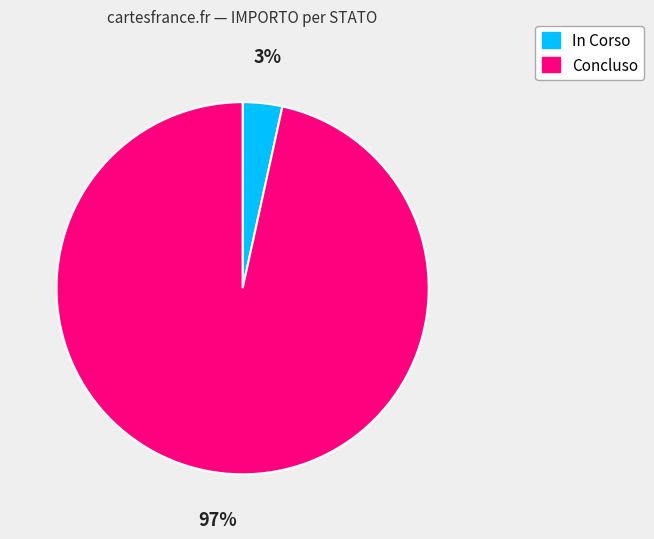

Is it true that In Corso is 3% of the pie?

True